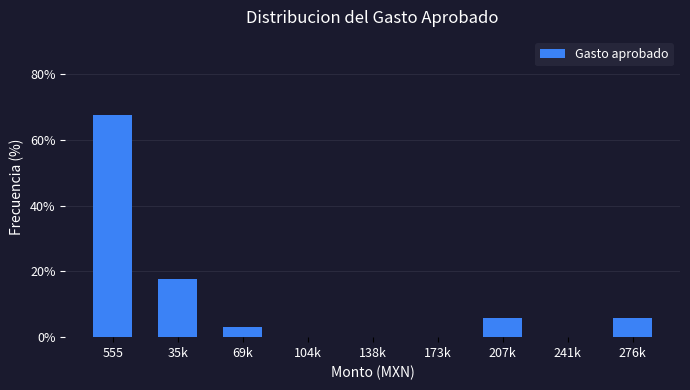

Reading left to right, transcribe all the data shown in this chart.

555=67.6	35k=17.6	69k=2.9	104k=0.0	138k=0.0	173k=0.0	207k=5.9	241k=0.0	276k=5.9